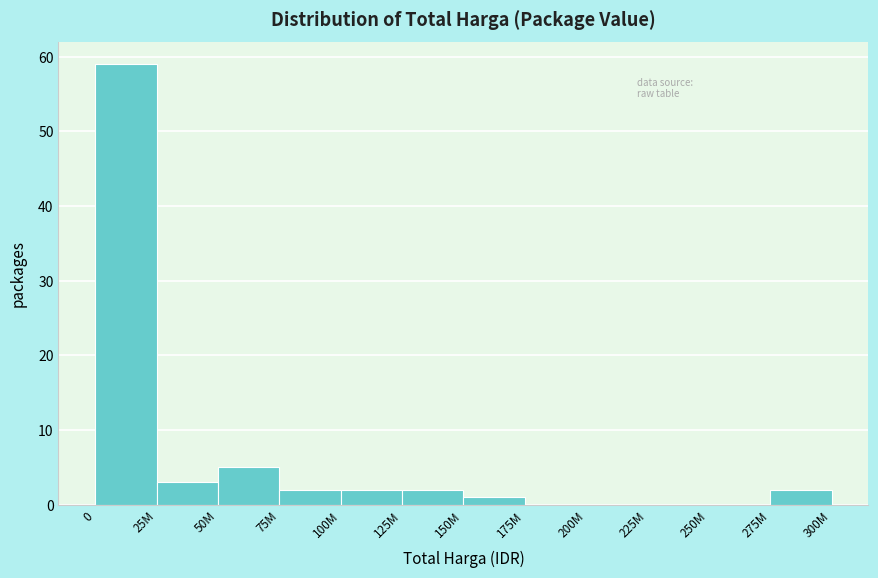

Reading left to right, what are all the values shown in this chart?

0=59	25M=3	50M=5	75M=2	100M=2	125M=2	150M=1	175M=0	200M=0	225M=0	250M=0	275M=2